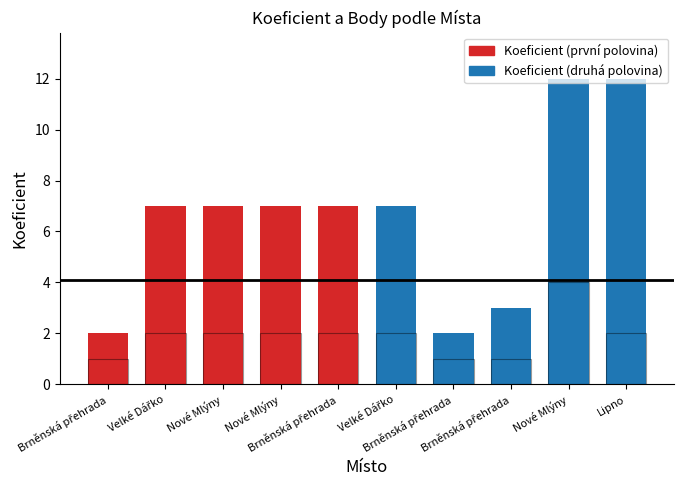

Reading right to left, list all the values displayed in this chart.

2	4	1	1	2	2	2	2	2	1